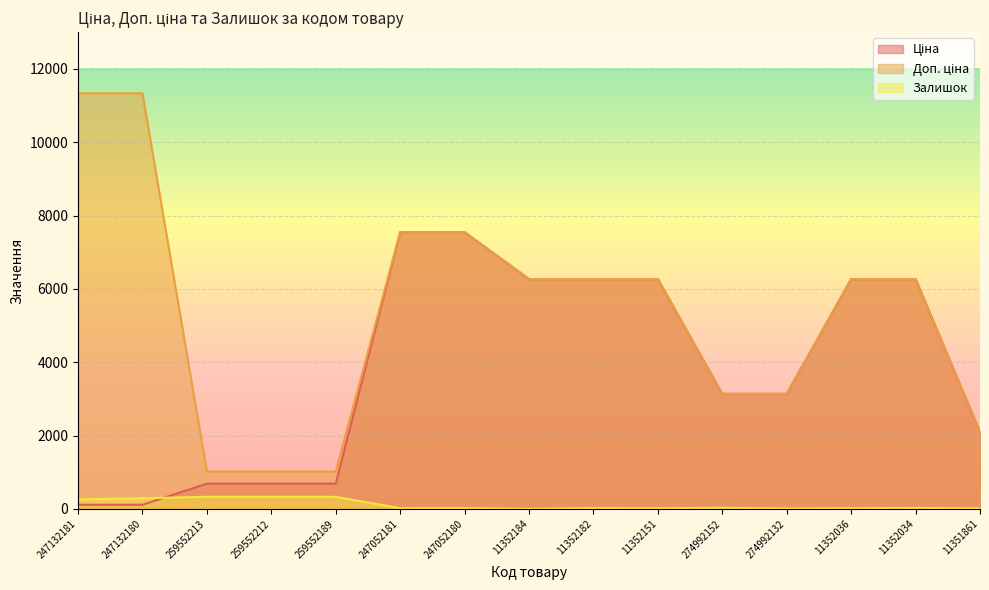

What are all the series names shown in the legend?

Ціна, Доп. ціна, Залишок